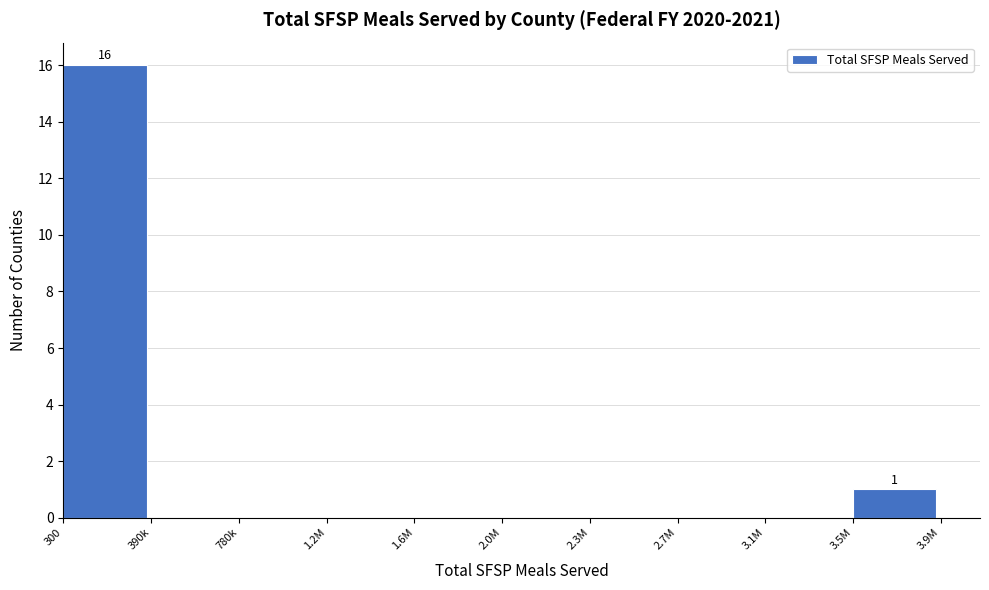

Reading right to left, extract all data points from this chart.

3.5M=1	3.1M=0	2.7M=0	2.3M=0	2.0M=0	1.6M=0	1.2M=0	780k=0	390k=0	300=16